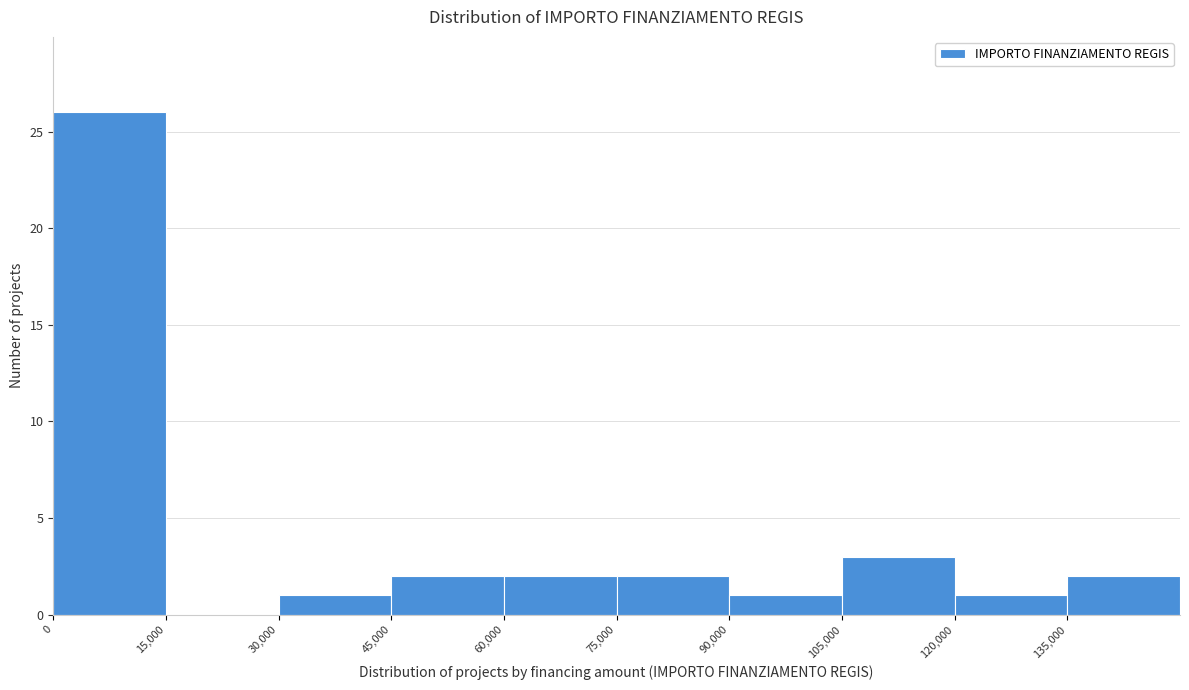

What is the height of the bar covering 30000 to 45000 on the x-axis? Neither the bar edges nor the heights are printed on the chart, so give them approximately, as read against the axes.

1